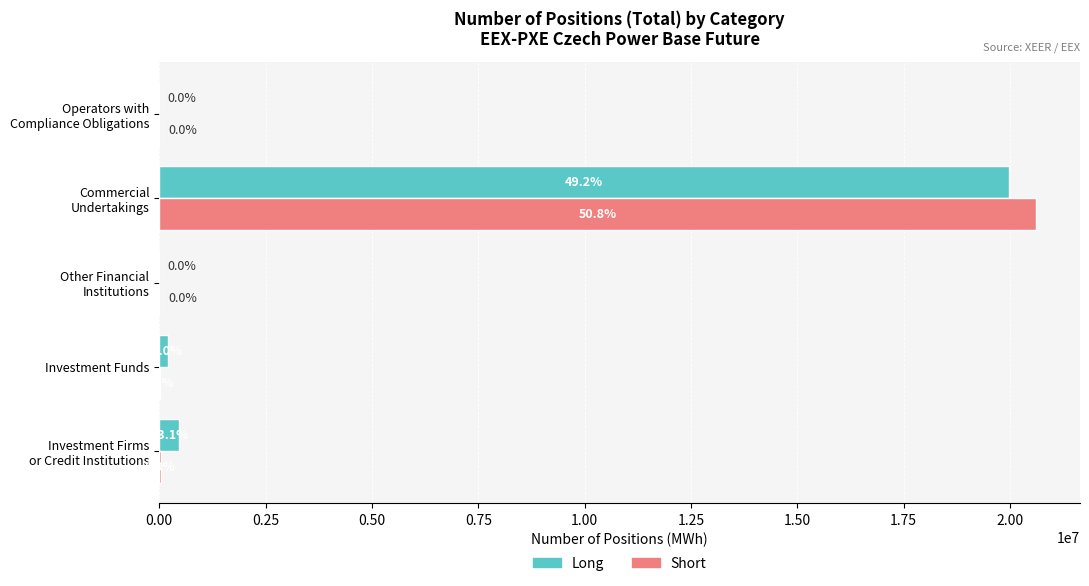

What are all the series names shown in the legend?

Long, Short